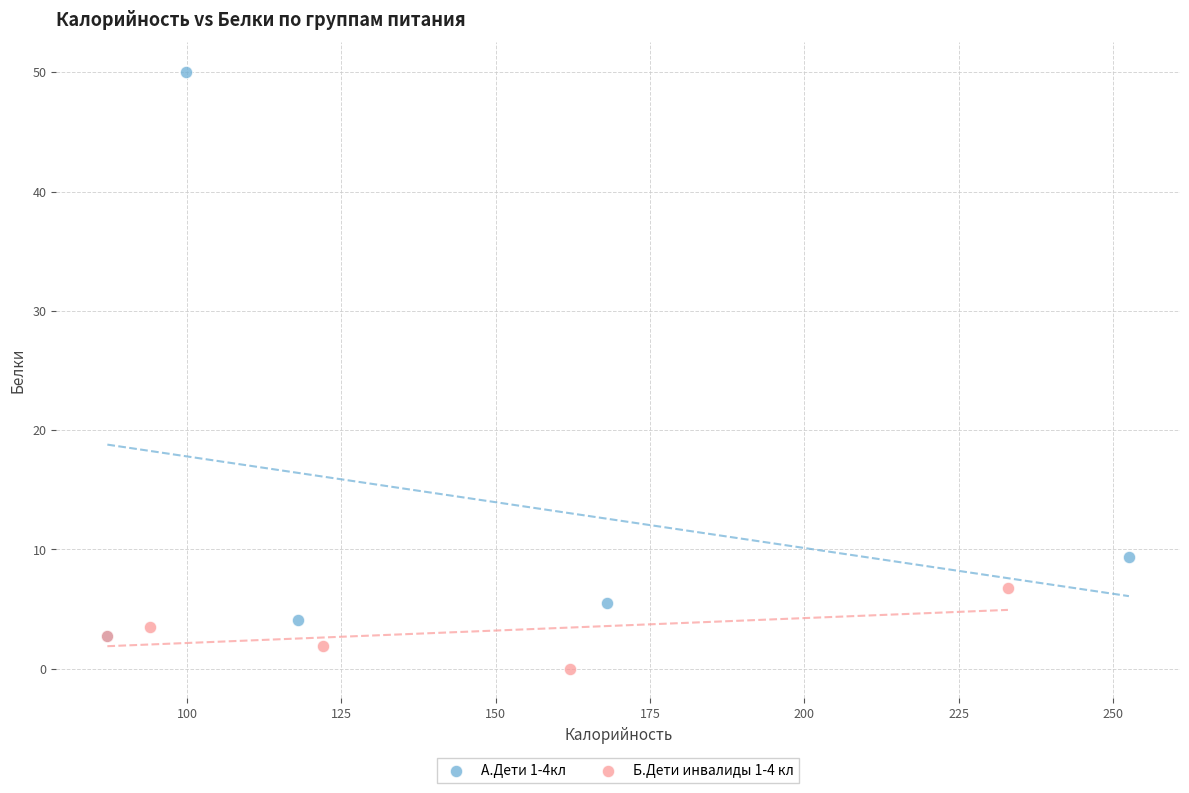

Which series contains the highest Y value?

А.Дети 1-4кл